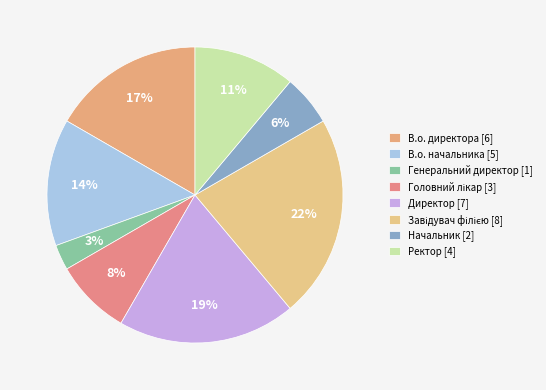

The Начальник slice represents 6% of the pie. True or false?

True